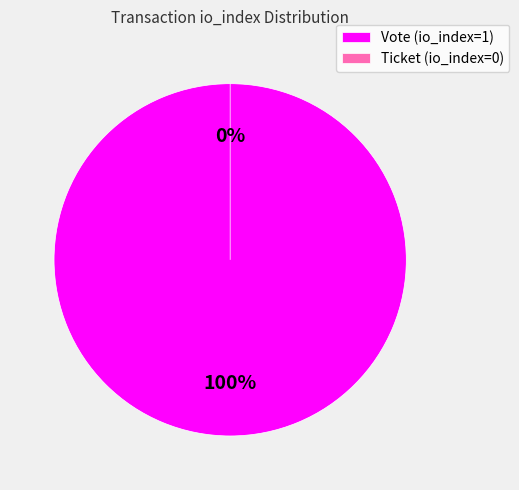

Do Vote (io_index=1) and Ticket (io_index=0) together represent more than half of the pie?

Yes